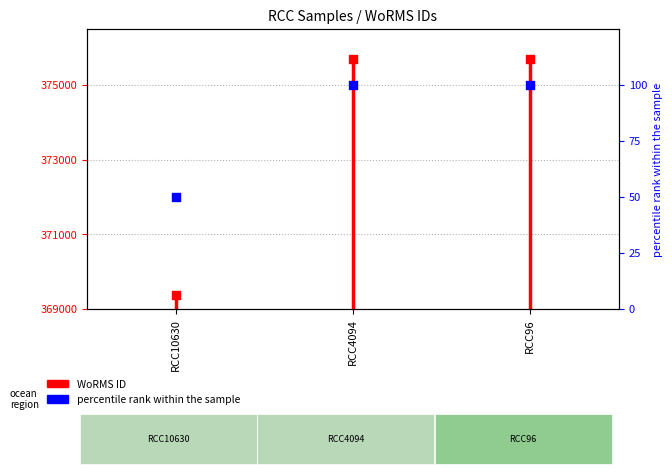

Between RCC4094 and RCC96, which is larger?

RCC4094